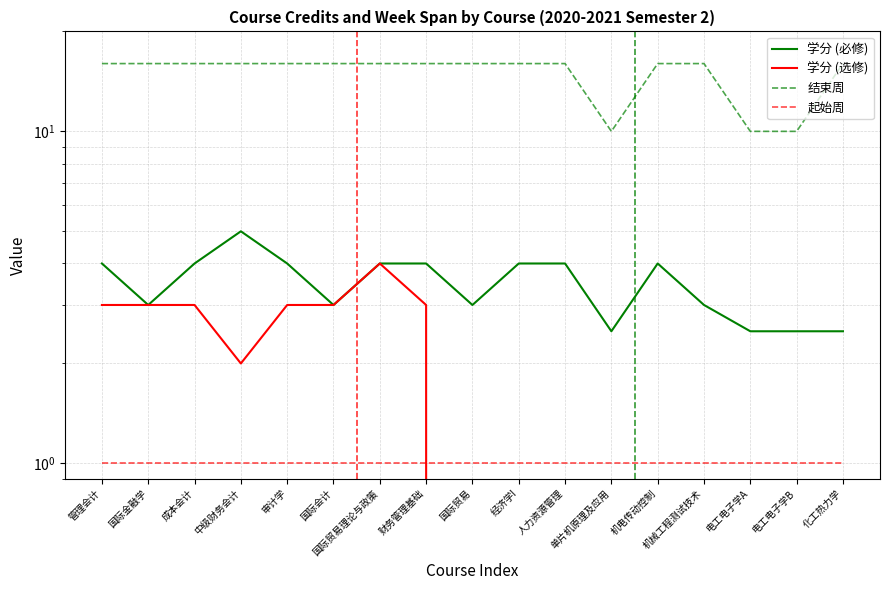

What is the difference between the maximum and minimum values in the 学分 (选修) series?

4.0